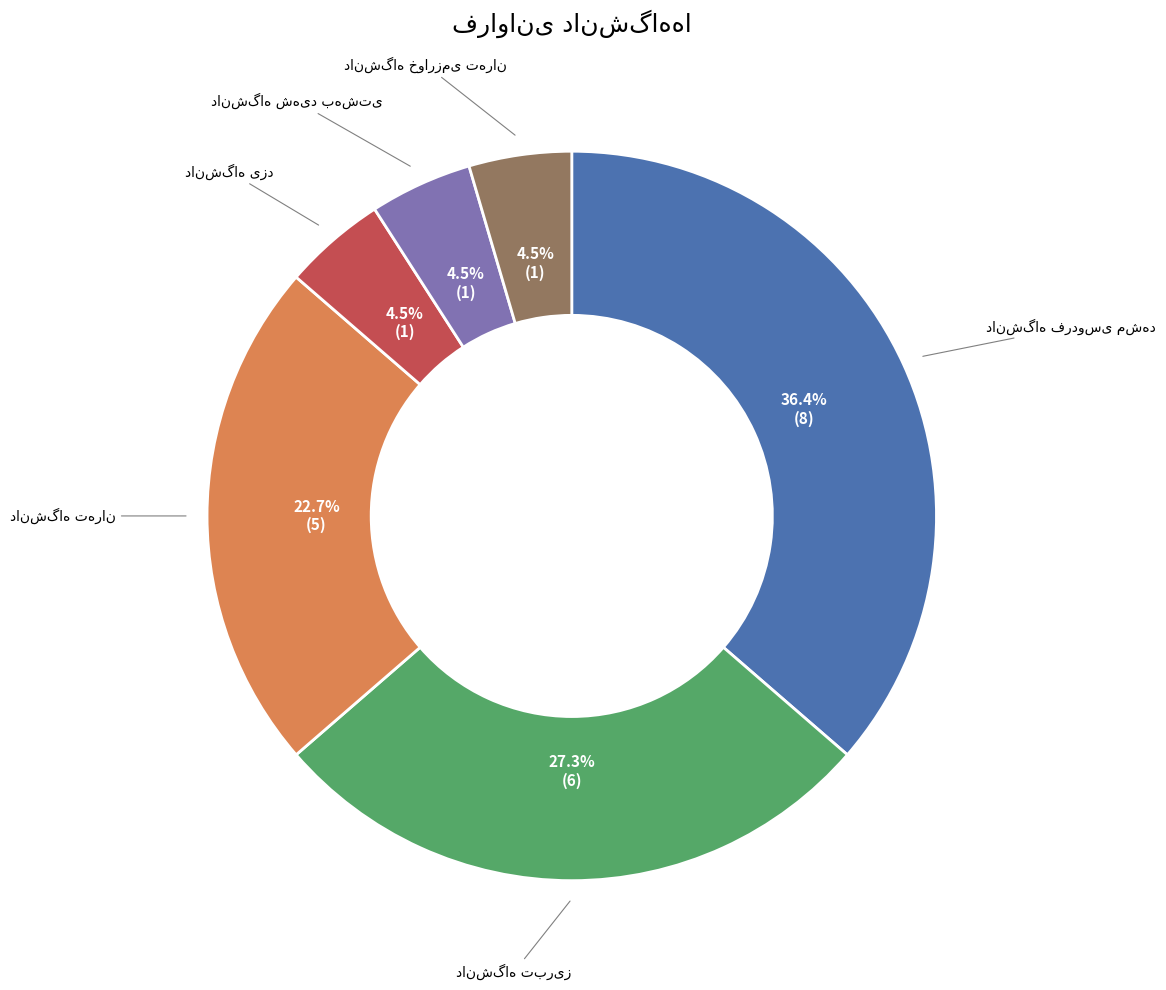

How many segments does this pie chart have?

6